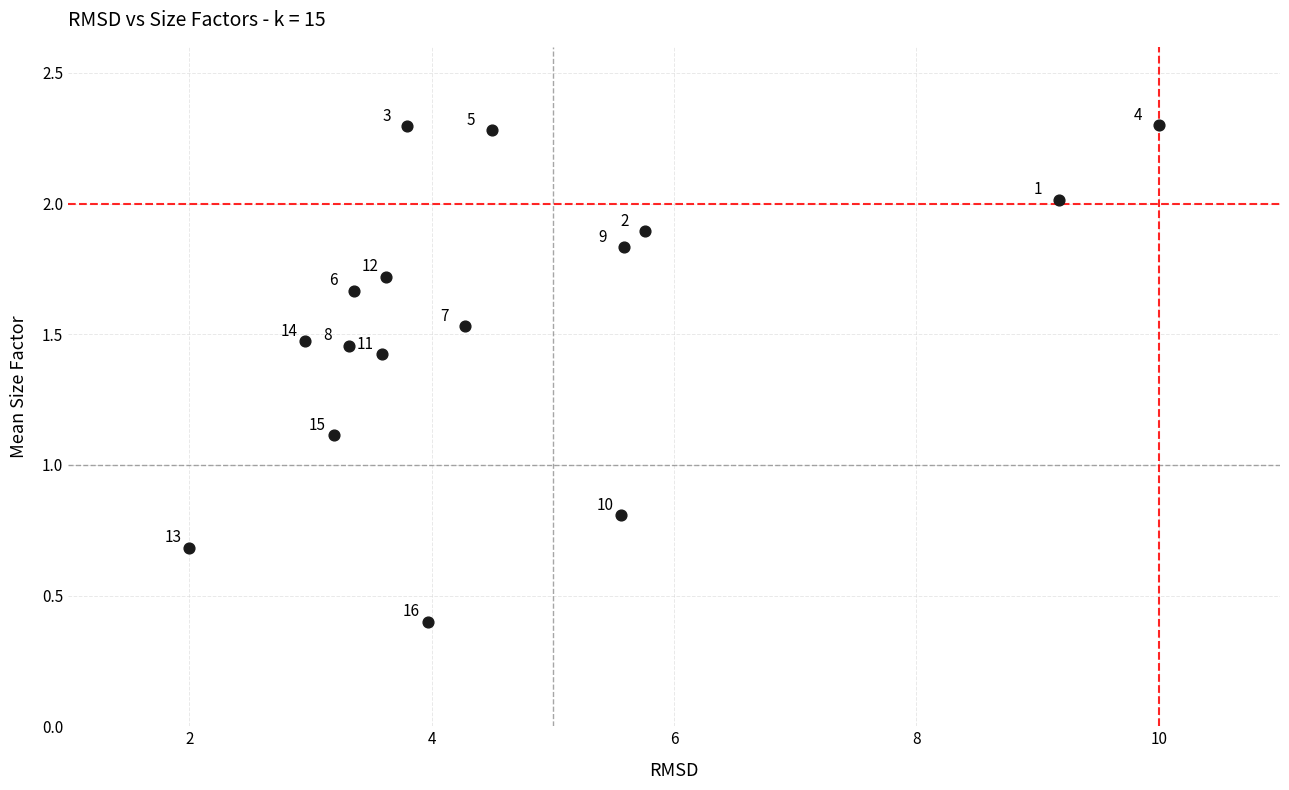

What Y value in the scatter plot is closest to 1?

1.1